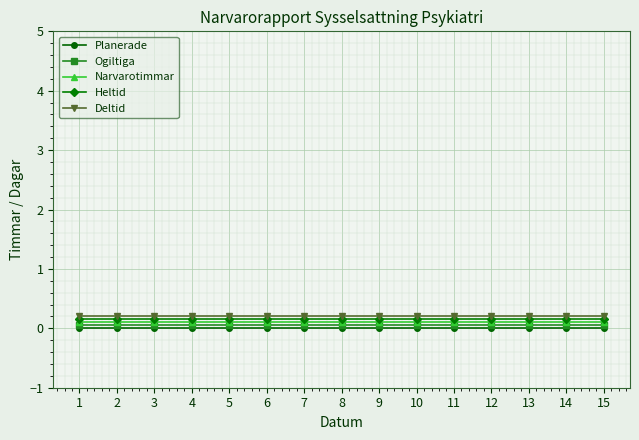

True or false: Narvarotimmar and Deltid intersect in this chart.

False